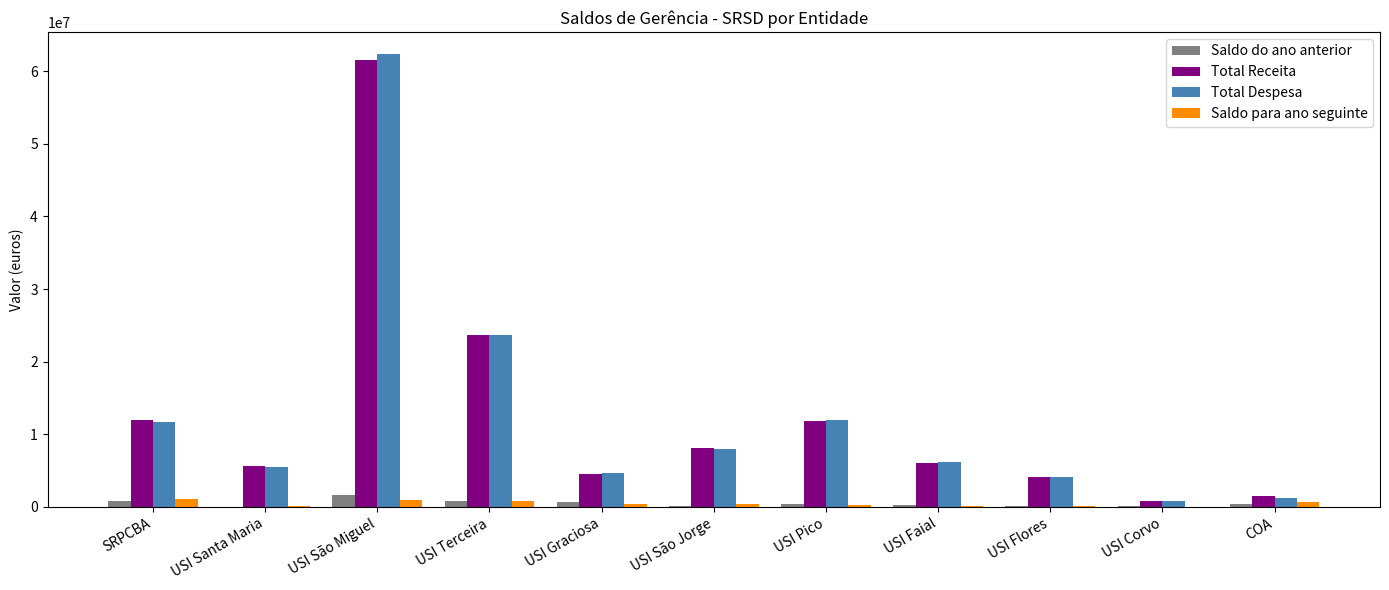

How many data points in Saldo do ano anterior are above 372139?

6